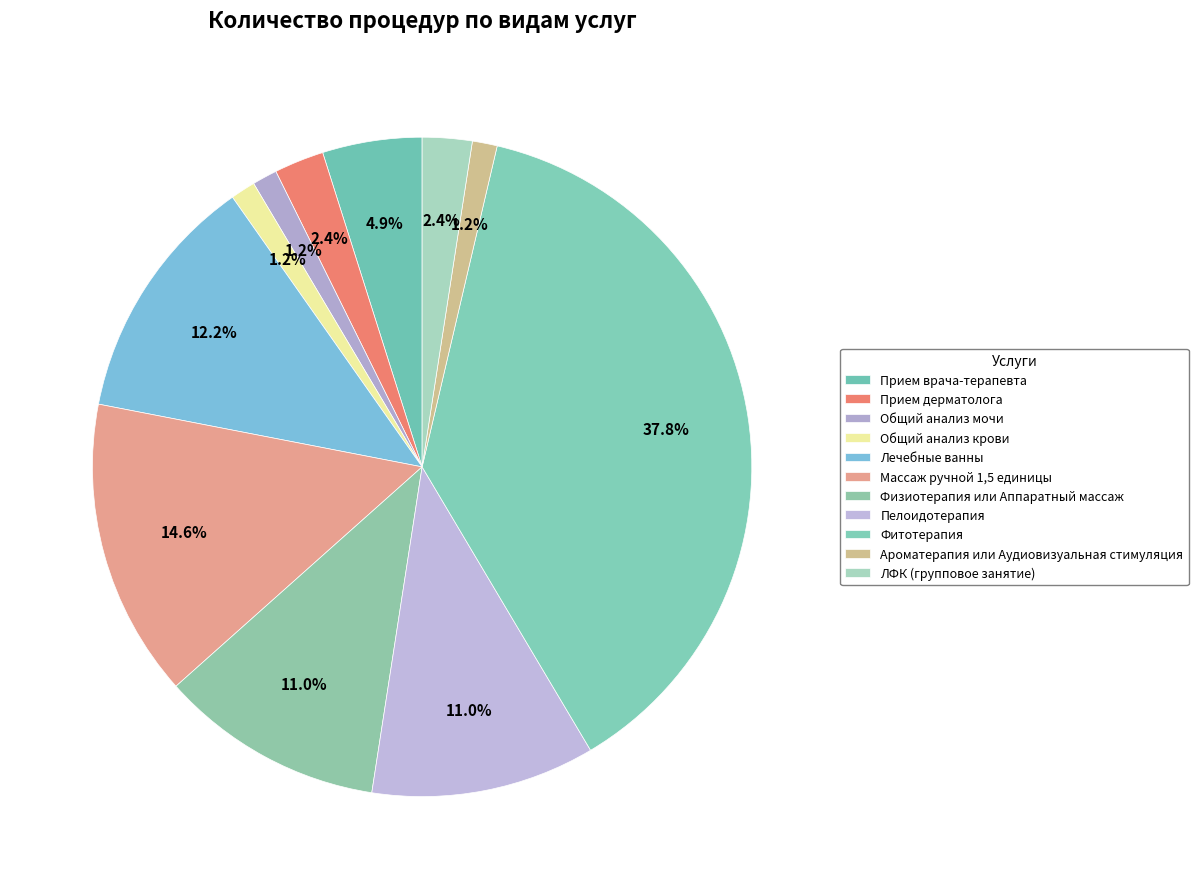

What is the smallest slice in the pie chart?

Общий анализ мочи